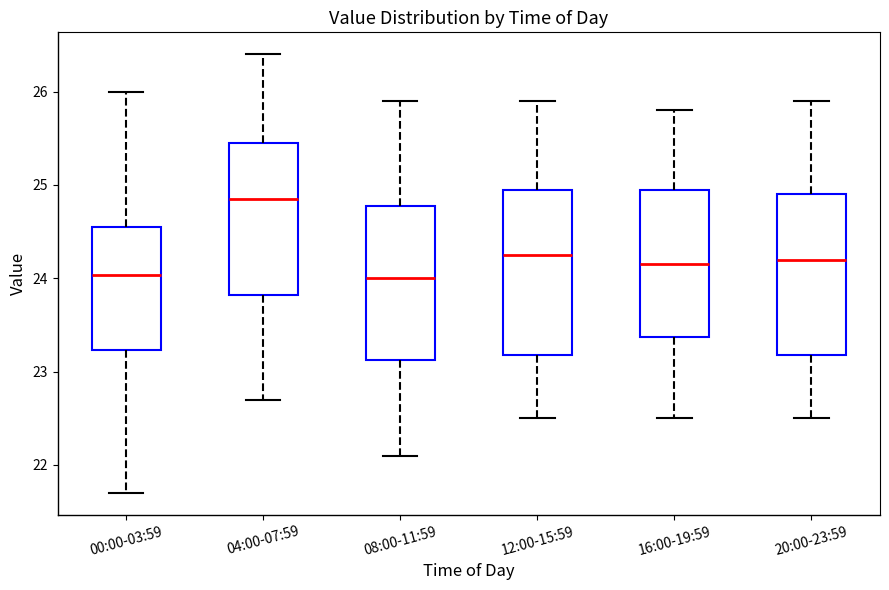

Where is the upper edge of the box for 04:00-07:59 on the y-axis? The values are not printed on the chart, so give them approximately, as read against the axis.

25.5